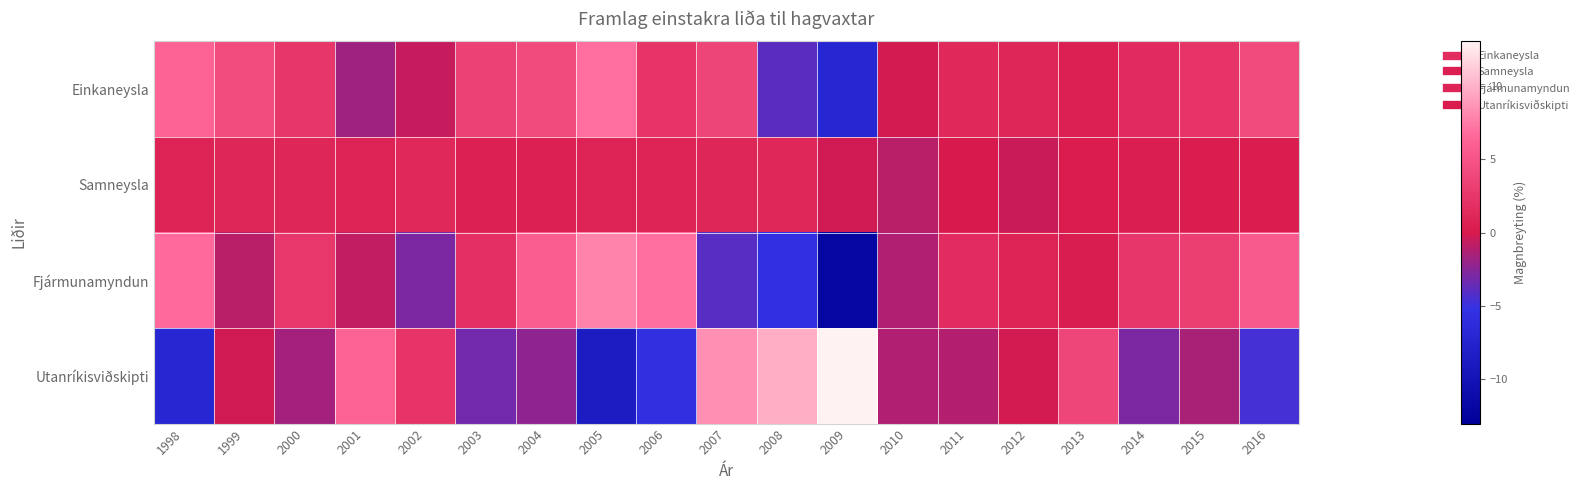

Reading left to right, extract all data points from this chart.

Einkaneysla: 1998=6.1	1999=4.3	2000=2.5	2001=-1.7	2002=-0.6	2003=3.4	2004=4.1	2005=6.8	2006=2.2	2007=3.7	2008=-3.9	2009=-7.1	2010=-0.1	2011=1.3	2012=1.0	2013=0.5	2014=1.5	2015=2.2	2016=4.1
Samneysla: 1998=0.7	1999=1.0	2000=1.0	2001=0.9	2002=1.2	2003=0.5	2004=0.6	2005=0.8	2006=1.0	2007=1.1	2008=1.1	2009=-0.3	2010=-0.9	2011=-0.0	2012=-0.5	2013=0.2	2014=0.4	2015=0.2	2016=0.3
Fjármunamyndun: 1998=6.7	1999=-1.0	2000=2.6	2001=-0.8	2002=-2.9	2003=1.9	2004=5.7	2005=7.9	2006=6.9	2007=-4.0	2008=-5.6	2009=-12.1	2010=-1.3	2011=1.6	2012=0.8	2013=0.4	2014=2.5	2015=3.2	2016=5.5
Utanríkisviðskipti: 1998=-7.2	1999=-0.2	2000=-1.6	2001=6.1	2002=2.3	2003=-3.2	2004=-2.2	2005=-8.7	2006=-5.6	2007=8.4	2008=9.8	2009=13.1	2010=-1.3	2011=-1.1	2012=-0.2	2013=3.8	2014=-2.9	2015=-1.5	2016=-4.6